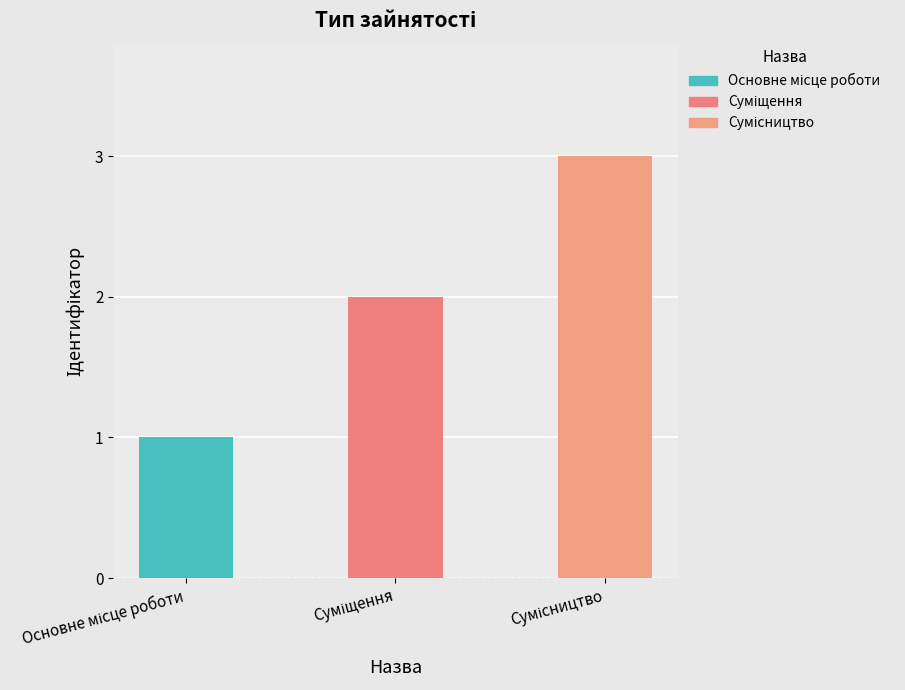

What is the difference between the maximum and second lowest values?

1